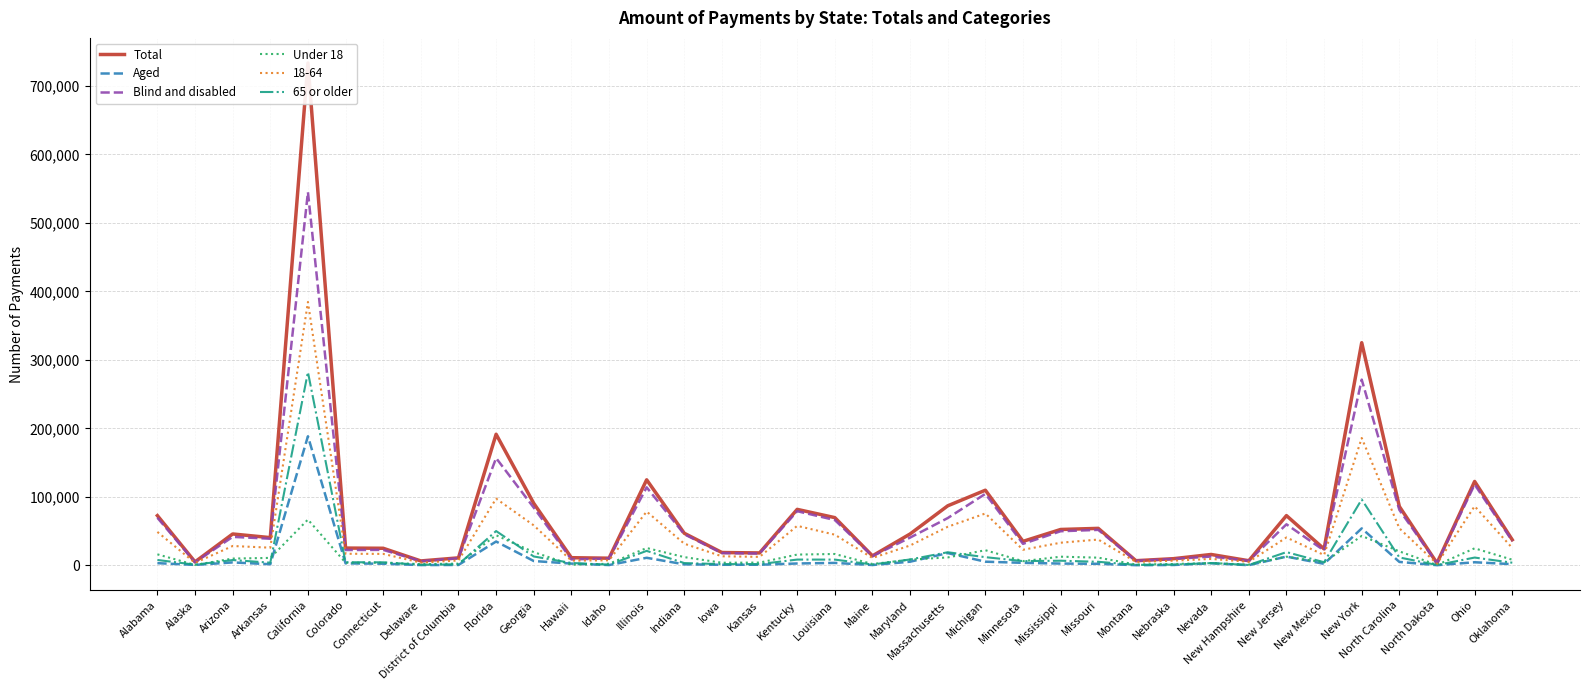

What is the average value of the Under 18 series?

12286